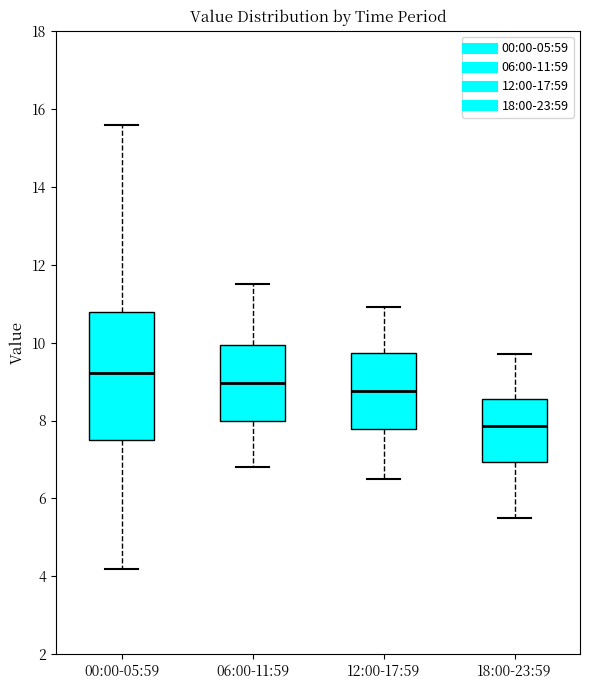

Reading left to right, read every box against the y-axis: the position of its median line, the range the box covers, and the ends of its whiskers. The values are not printed on the chart, so give them approximately, as read against the axis.

00:00-05:59: median 9.2, box 7.6 to 10.8, whiskers 4.2 to 15.6
06:00-11:59: median 9.0, box 8.0 to 10.0, whiskers 6.8 to 11.6
12:00-17:59: median 8.8, box 7.8 to 9.8, whiskers 6.6 to 11.0
18:00-23:59: median 7.8, box 7.0 to 8.6, whiskers 5.6 to 9.8